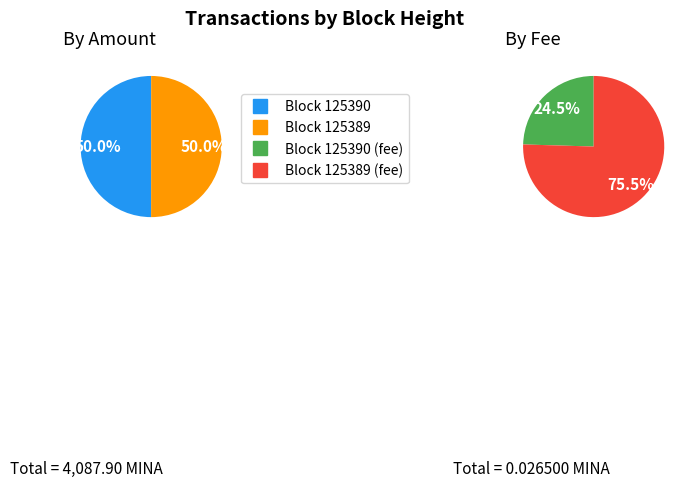

Which category has the biggest portion of the pie?

125389